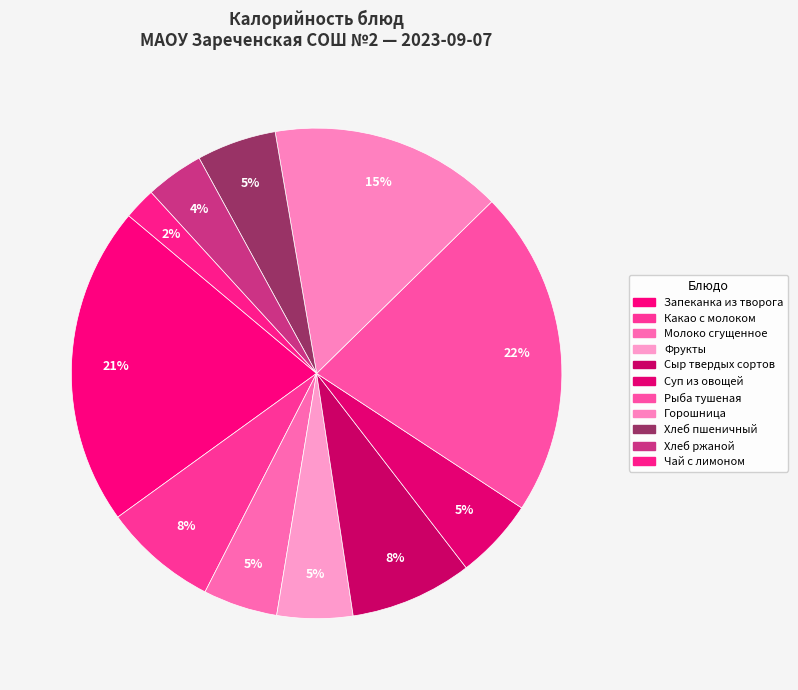

Count the number of slices in the pie.

11